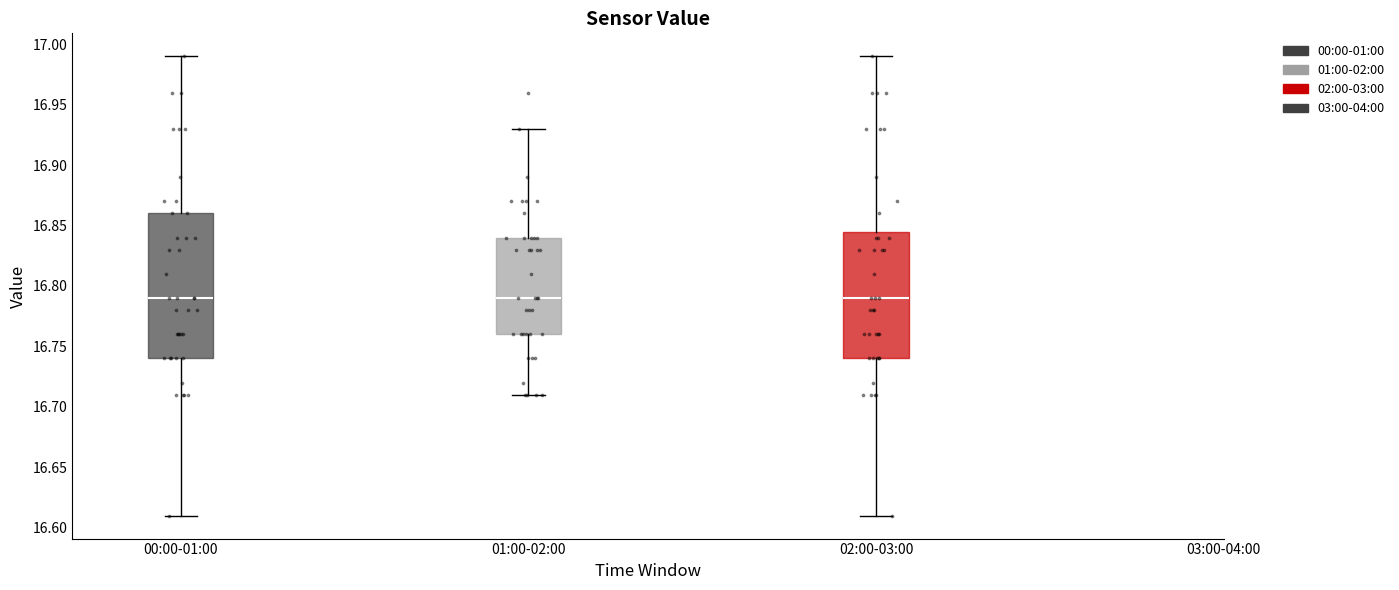

Where is the upper edge of the box for 00:00-01:00 on the y-axis? The values are not printed on the chart, so give them approximately, as read against the axis.

16.860